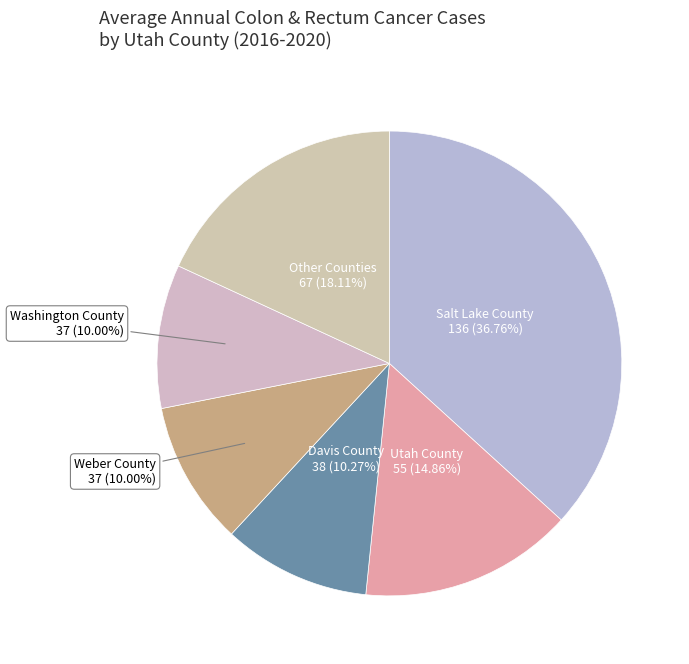

Which slice is the largest?

Salt Lake County